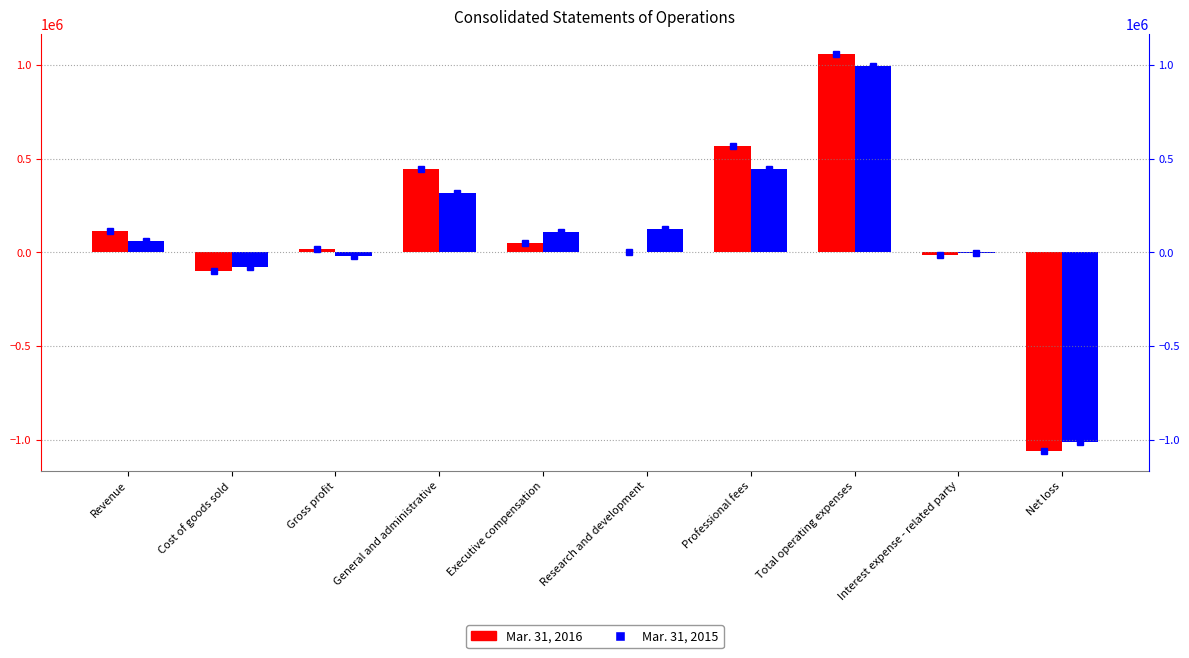

Reading left to right, list all the values displayed in this chart.

Mar. 31, 2016: Revenue=115524	Cost of goods sold=-99143	Gross profit=16381	General and administrative=445354	Executive compensation=48750	Research and development=931	Professional fees=566106	Total operating expenses=1061141	Interest expense - related party=-15503	Net loss=-1060836
Mar. 31, 2015: Revenue=60904	Cost of goods sold=-77933	Gross profit=-17029	General and administrative=317600	Executive compensation=108750	Research and development=124758	Professional fees=443805	Total operating expenses=994913	Interest expense - related party=-1966	Net loss=-1013908